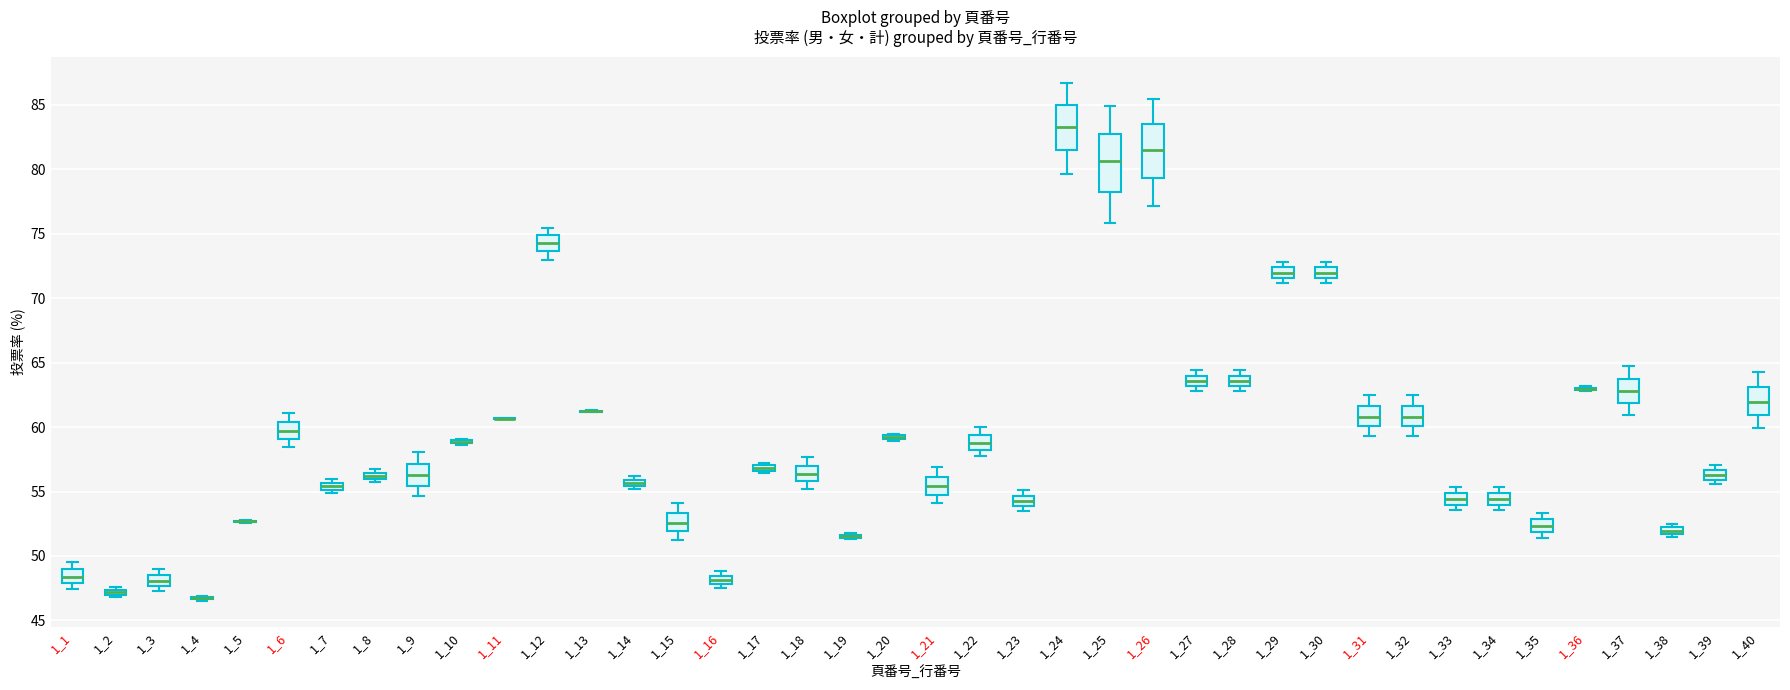

Where is the lower edge of the box at x = 1_20 on the y-axis? The values are not printed on the chart, so give them approximately, as read against the axis.

59.0